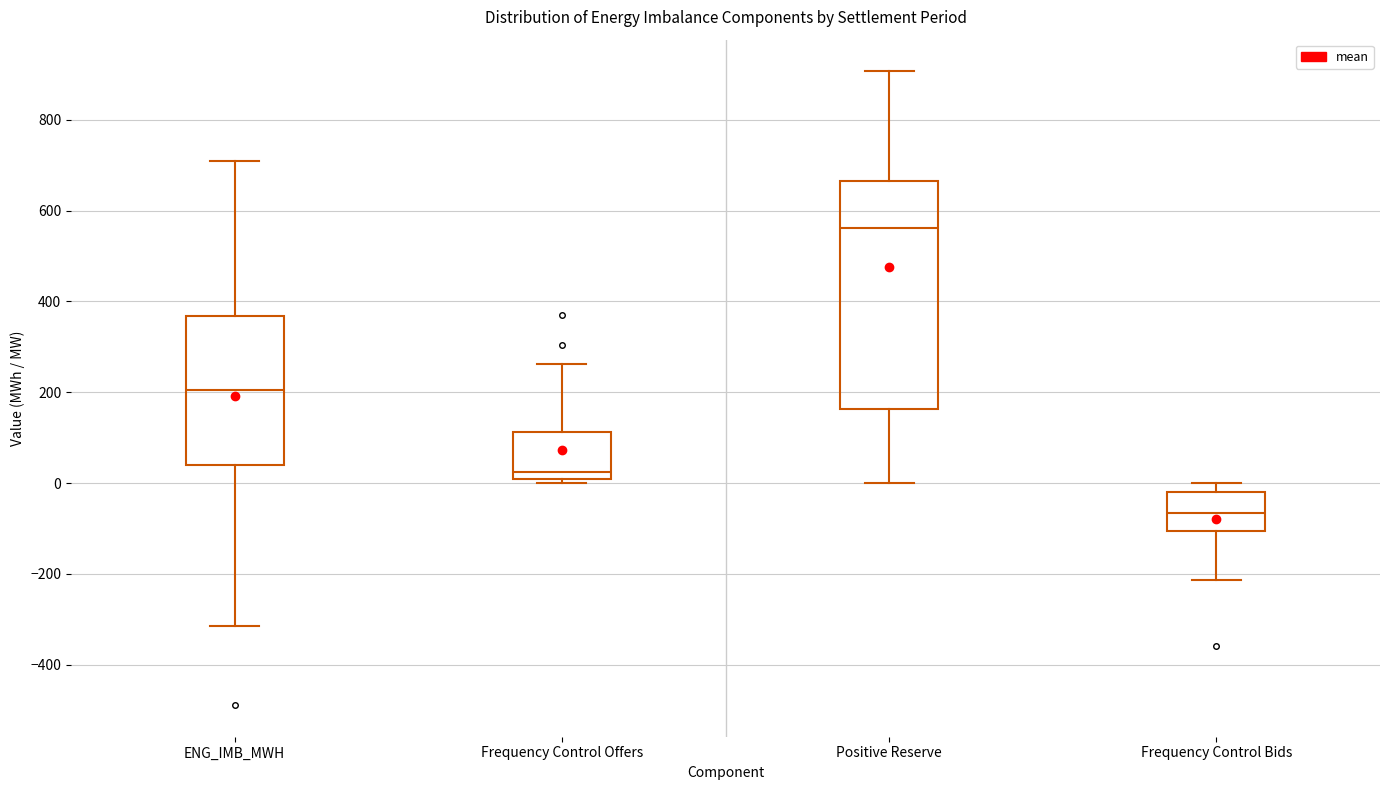

Where is the lower edge of the box for ENG_IMB_MWH on the y-axis? The values are not printed on the chart, so give them approximately, as read against the axis.

40